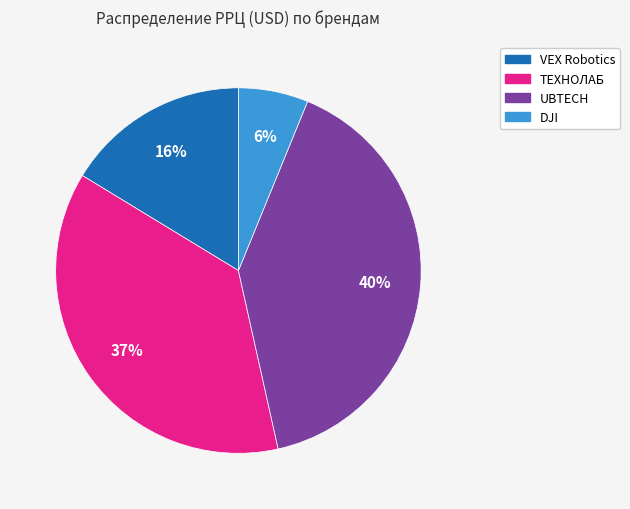

Is there a majority slice in this chart?

No